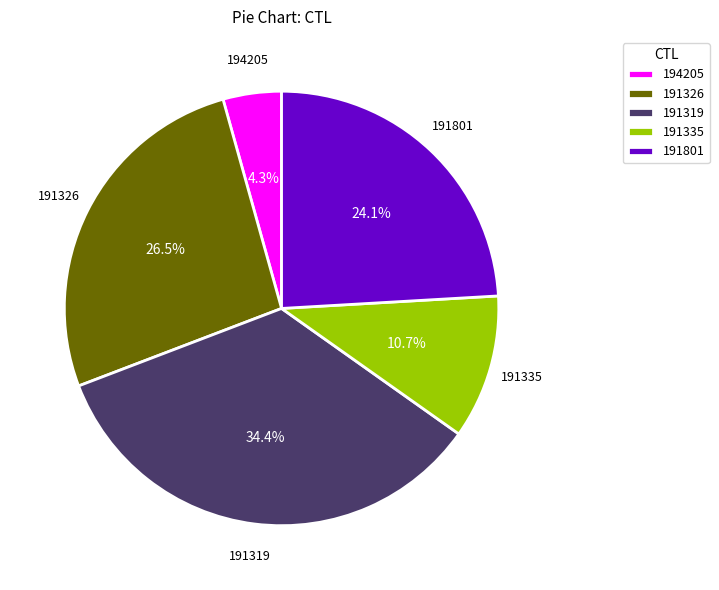

Does 191319 account for over 50% of the chart?

No